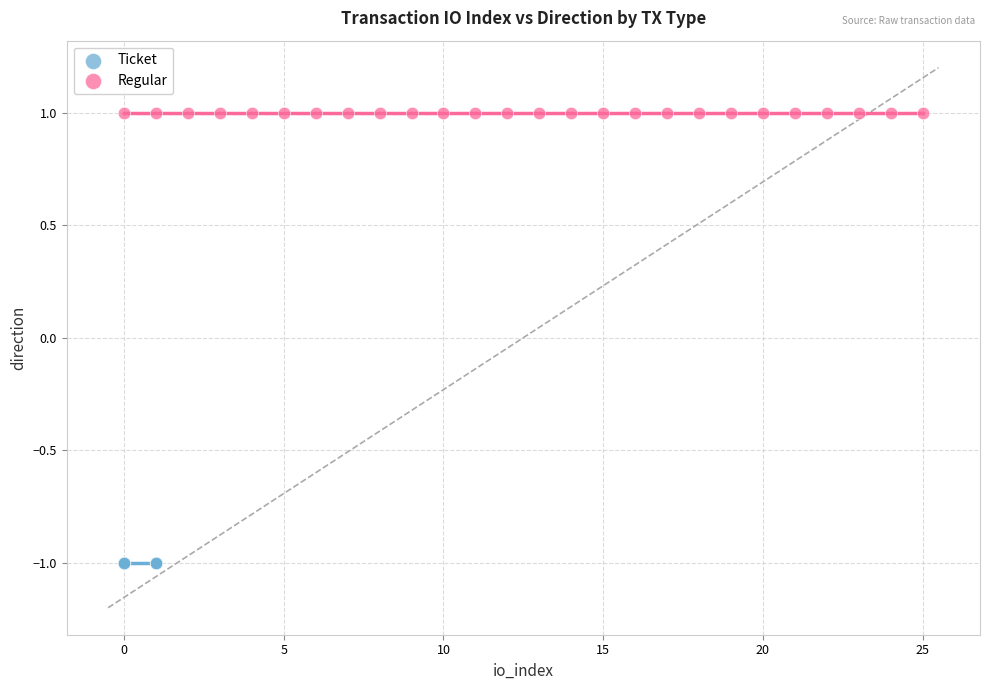

What are all the series names shown in the legend?

Ticket, Regular